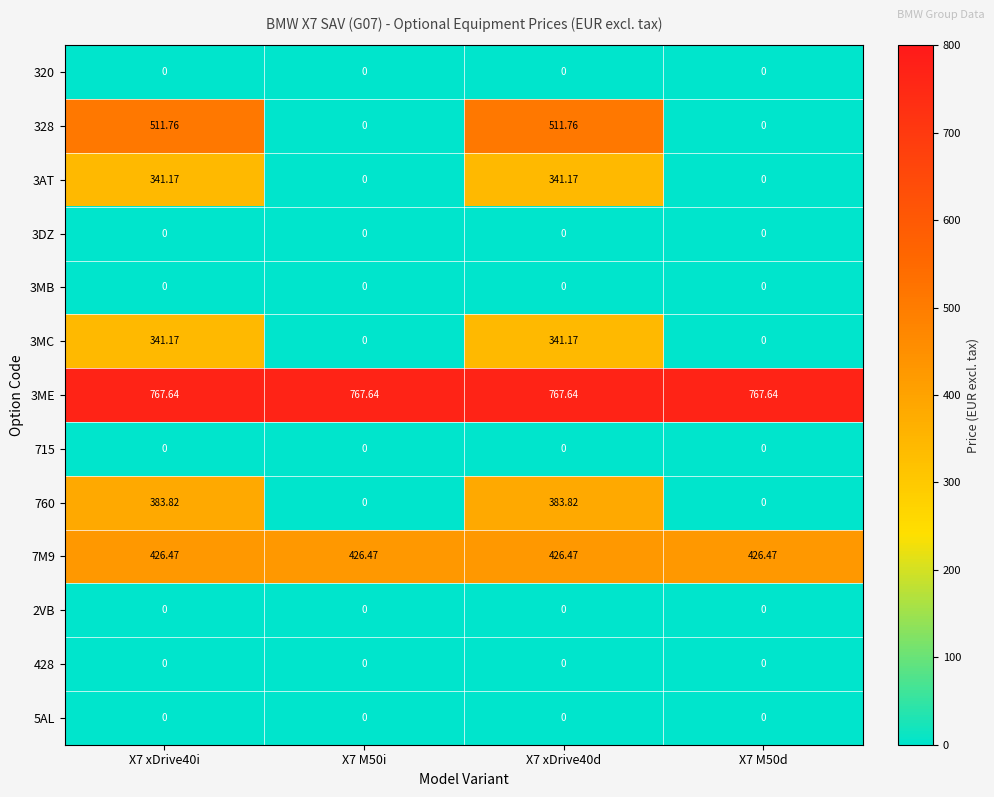

List the series in order of their peak value, lowest first.

320, 3DZ, 3MB, 715, 2VB, 428, 5AL, 3AT, 3MC, 760, 7M9, 328, 3ME